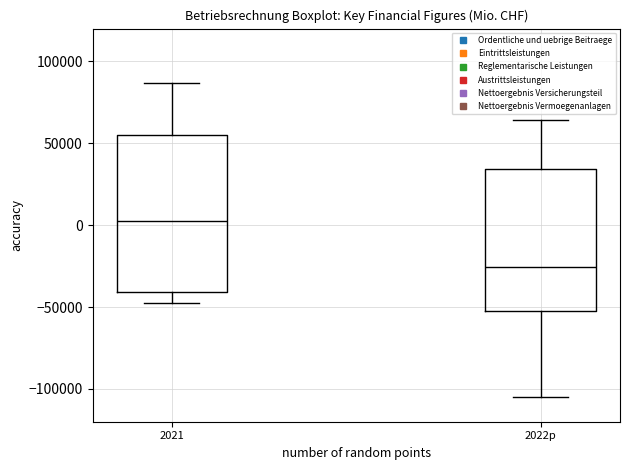

Comparing the boxes themselves (not the whiskers), which one is the tallest?

2021